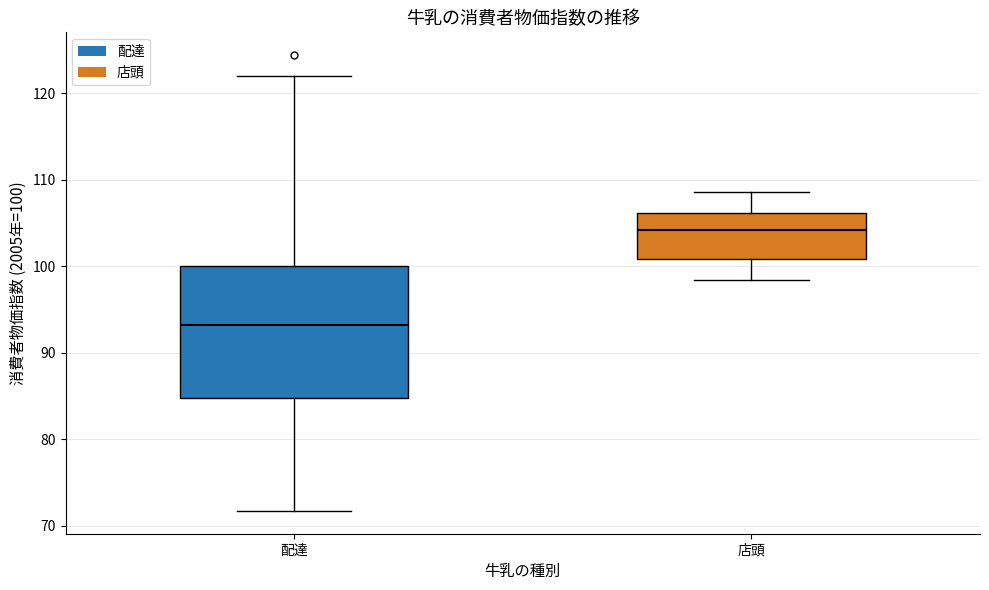

Where does the median line of the box for 店頭 sit on the y-axis? The values are not printed on the chart, so give them approximately, as read against the axis.

104